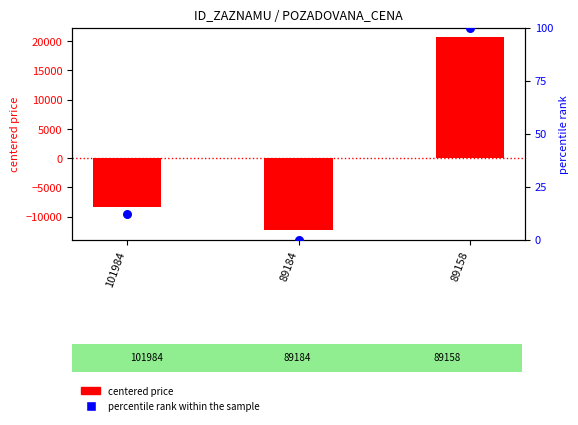

Which series reaches the maximum Y coordinate?

centered price